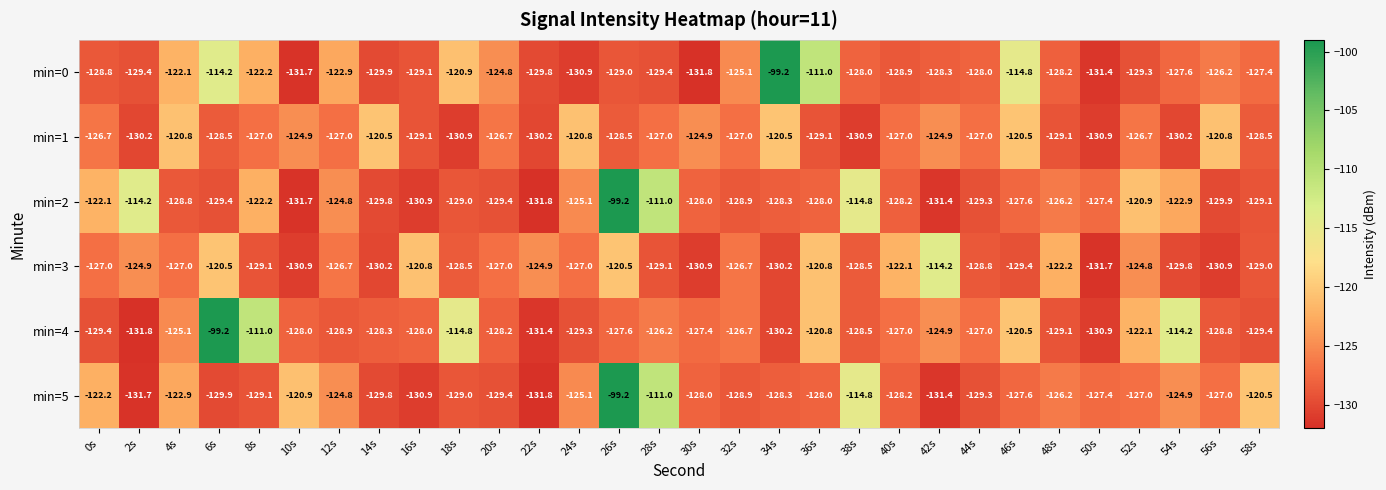

What is the average value of the min=2 series?

-125.3